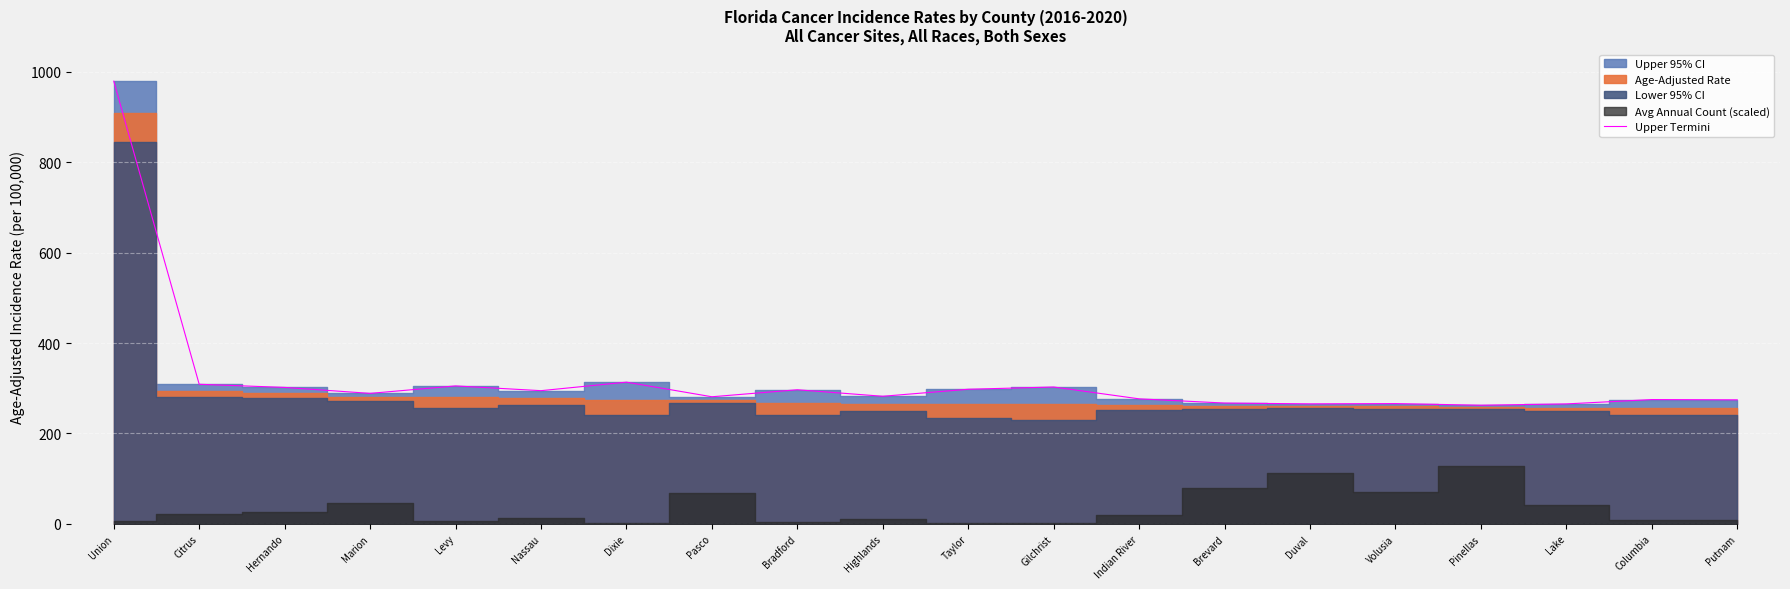

Between Putnam and Citrus, which is larger?

Citrus